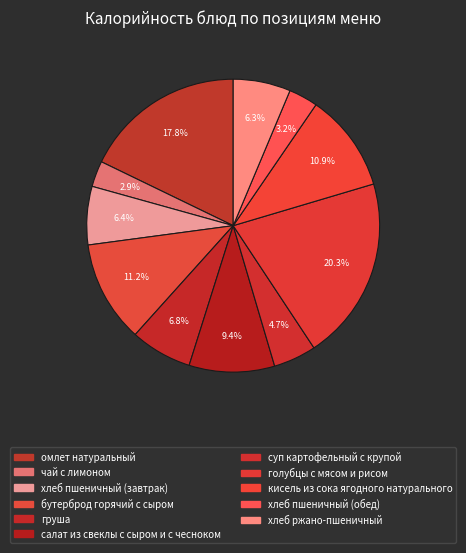

How many slices are in this pie chart?

11